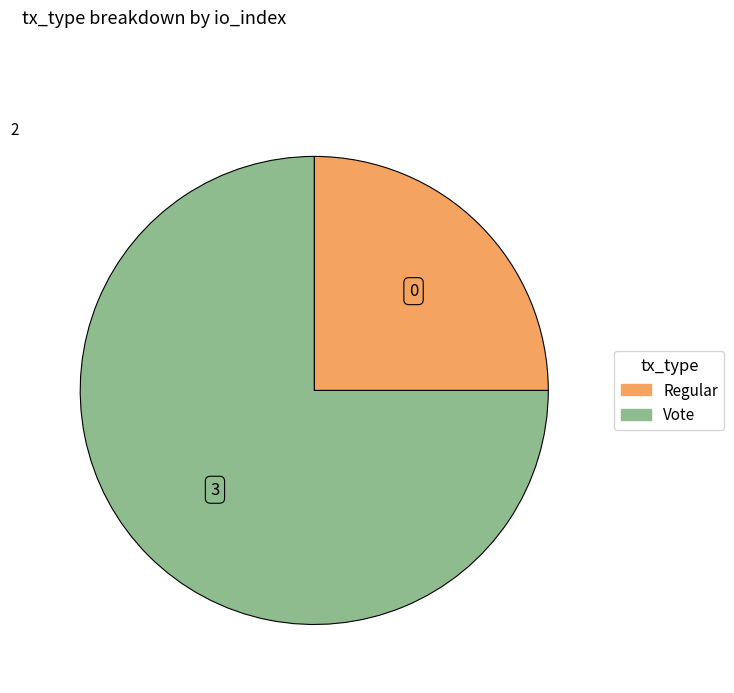

Is there any slice that represents more than half of the pie?

Yes